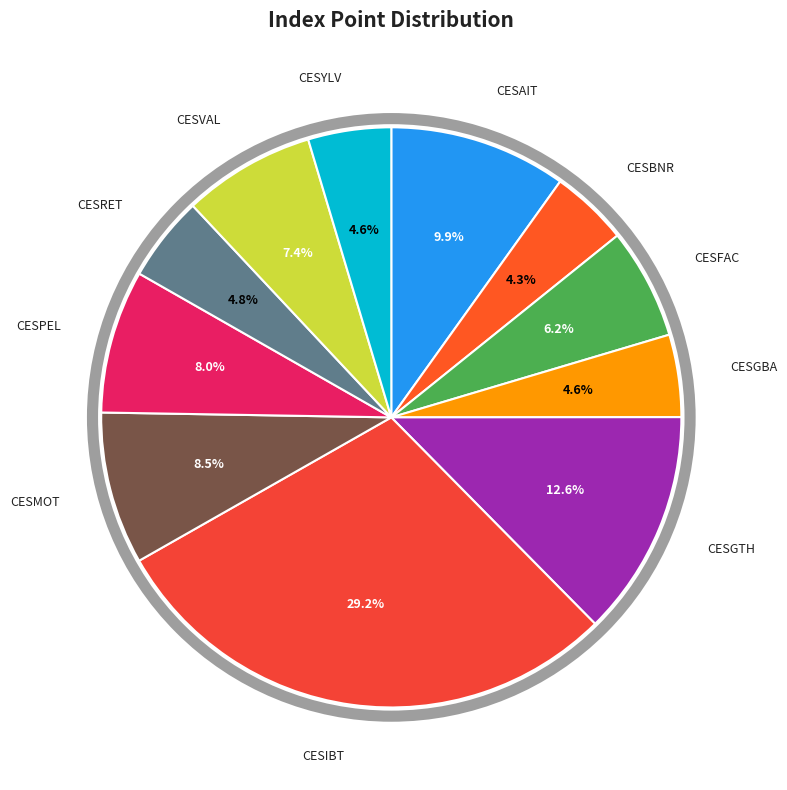

How many segments does this pie chart have?

11